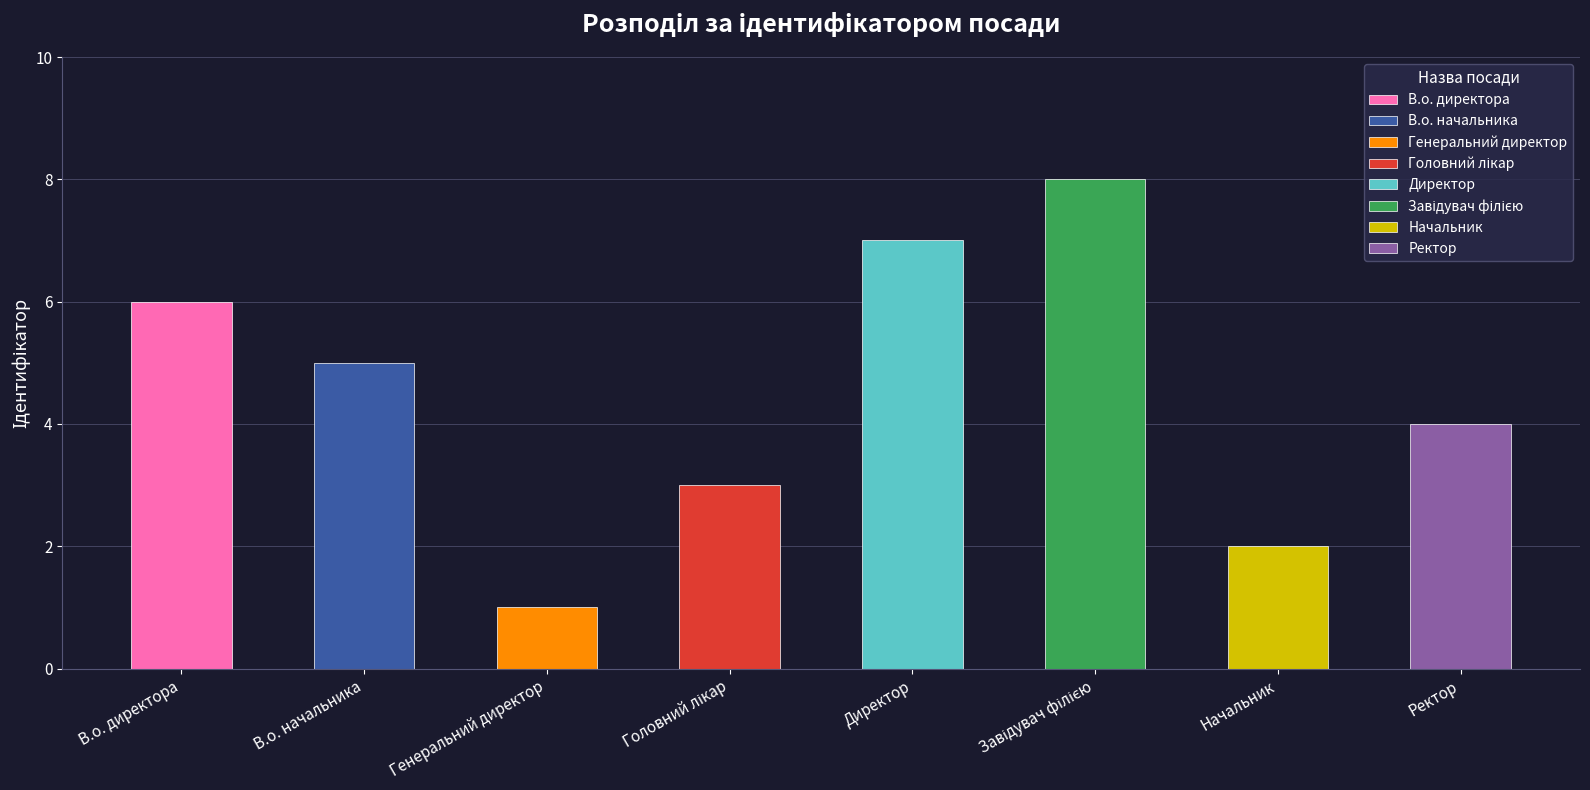

What is the difference between the maximum and minimum values?

7